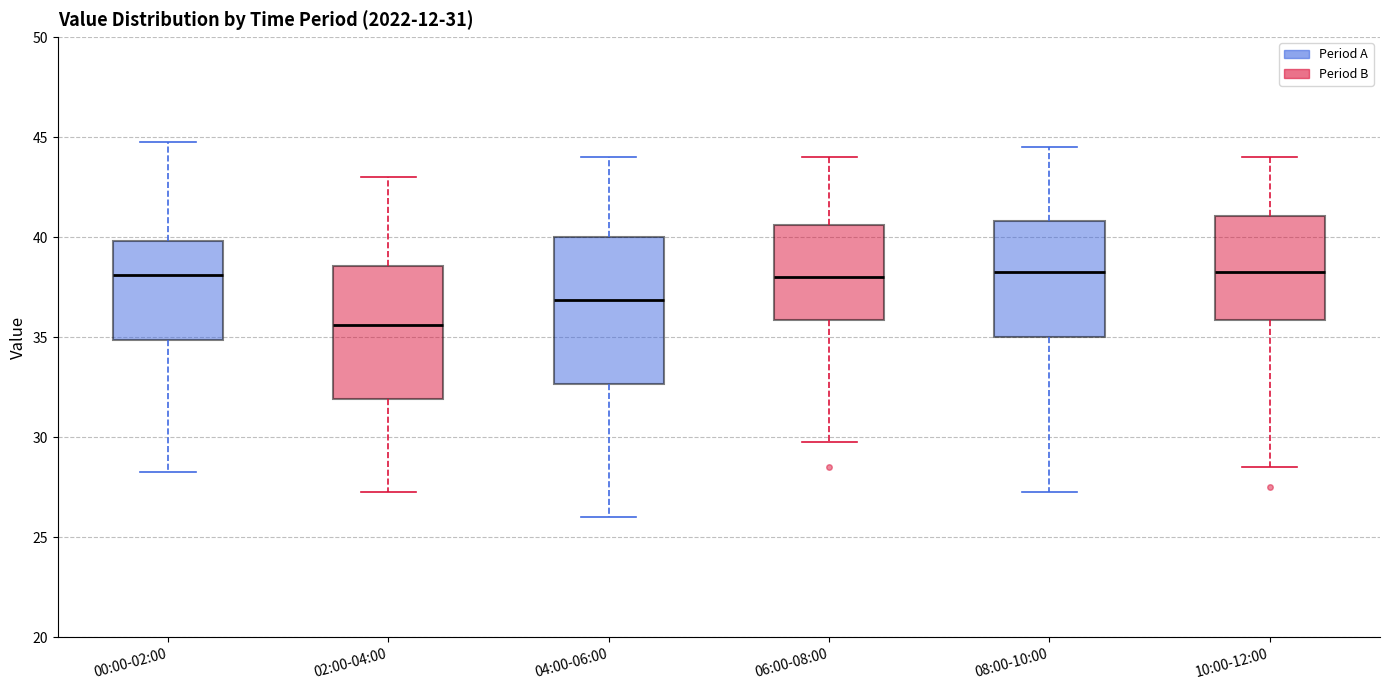

Which box is the tallest, from its lower edge to its upper edge?

04:00-06:00